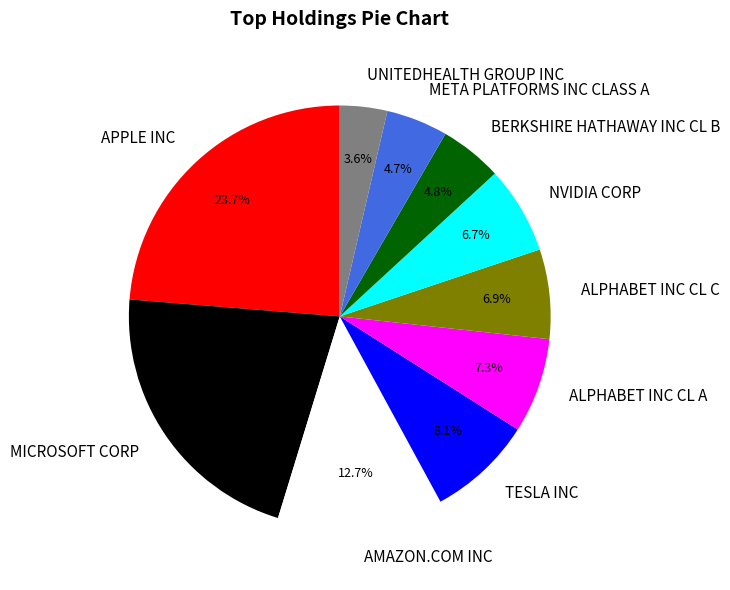

What is the smallest slice in the pie chart?

UNITEDHEALTH GROUP INC